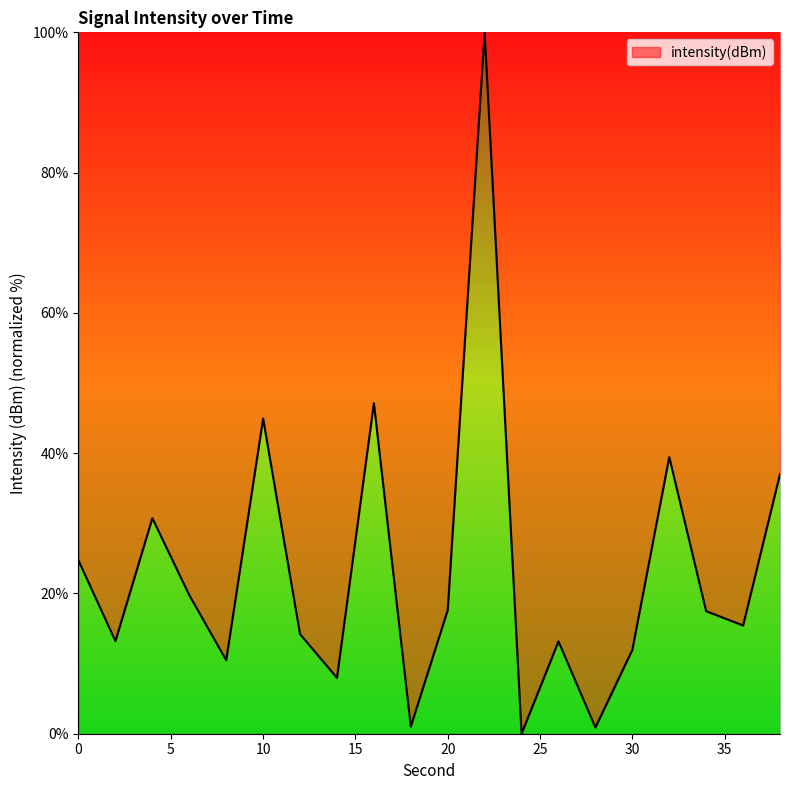

What is the difference between the maximum and minimum values?

100.0